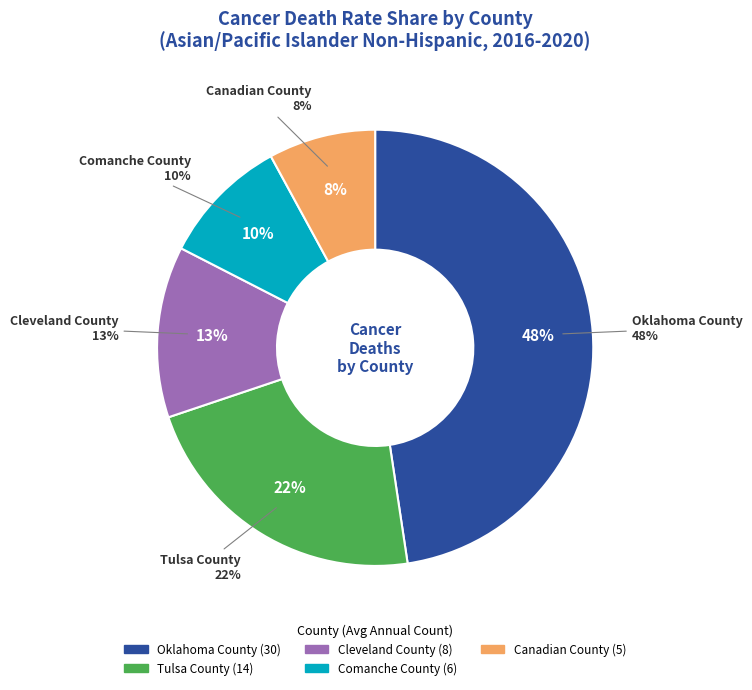

What percentage is the Comanche County slice, to the nearest percent?

10%